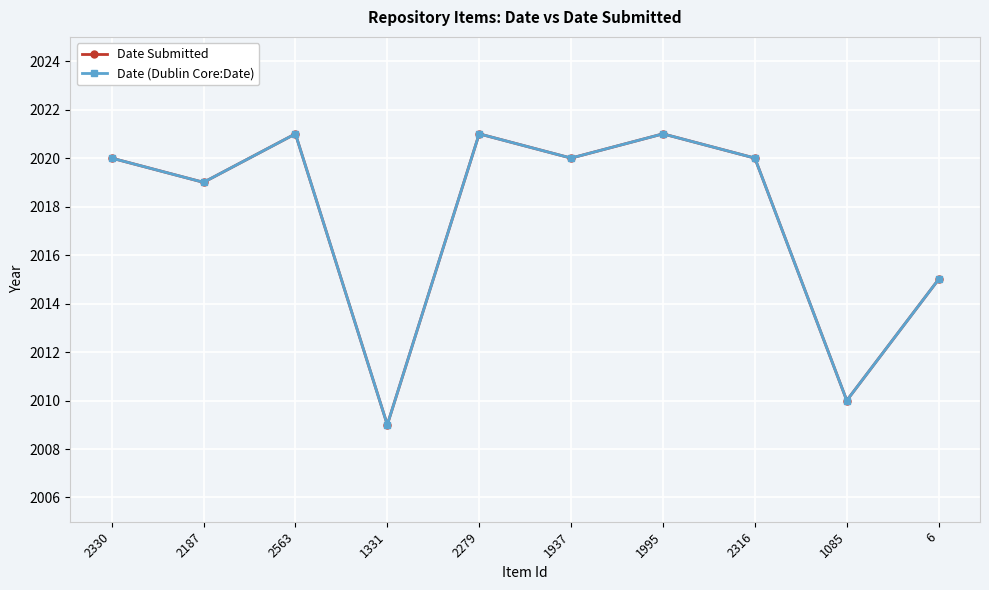

How many interior local valleys does the Date (Dublin Core:Date) series have?

4